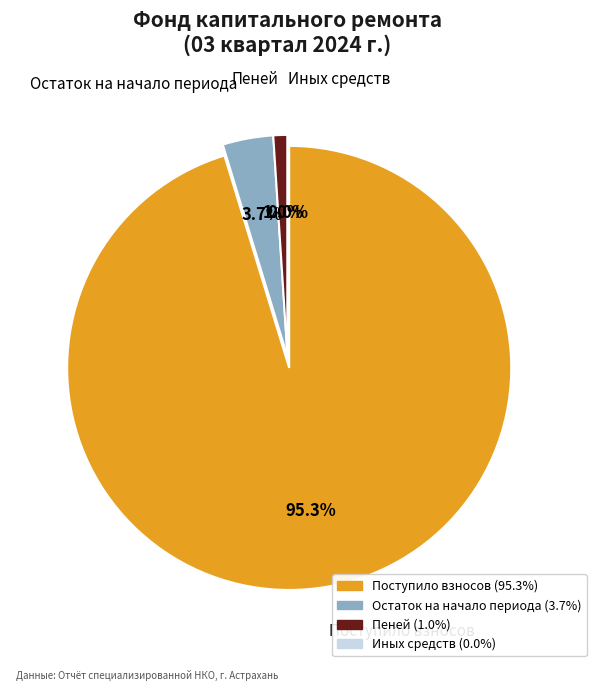

Which category has the smallest portion of the pie?

Иных средств